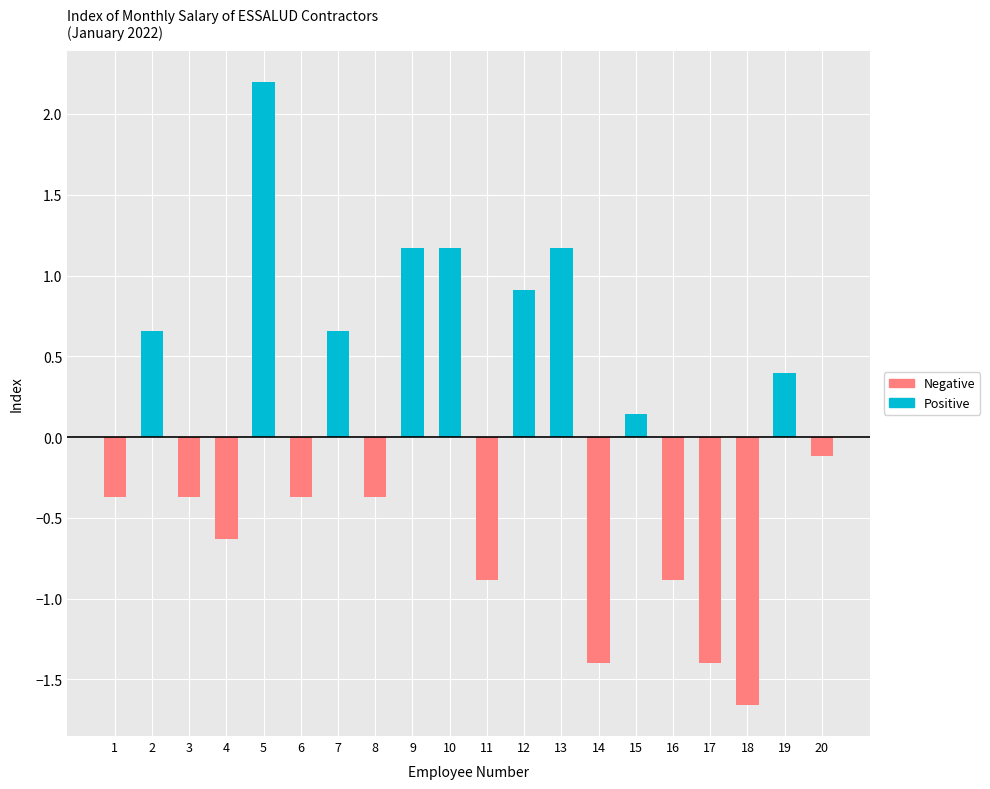

Which series has the widest spread of values?

Positive